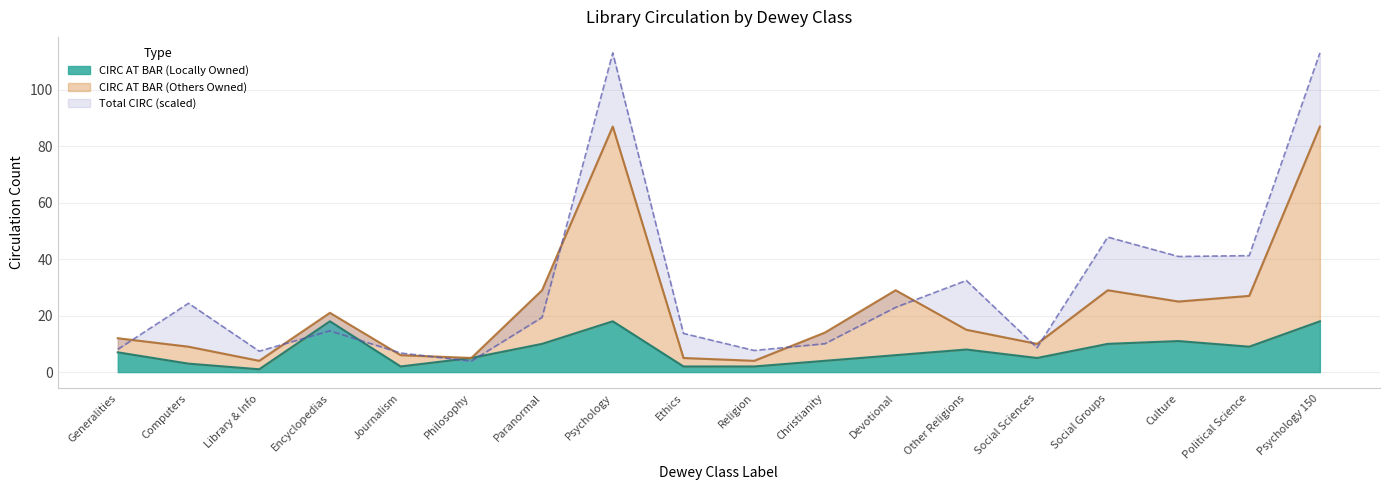

How many lines are shown in the chart?

3